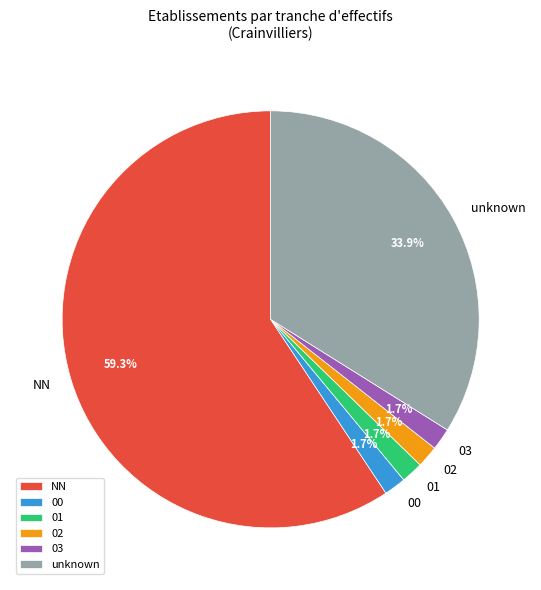

What is the largest slice in the pie chart?

NN